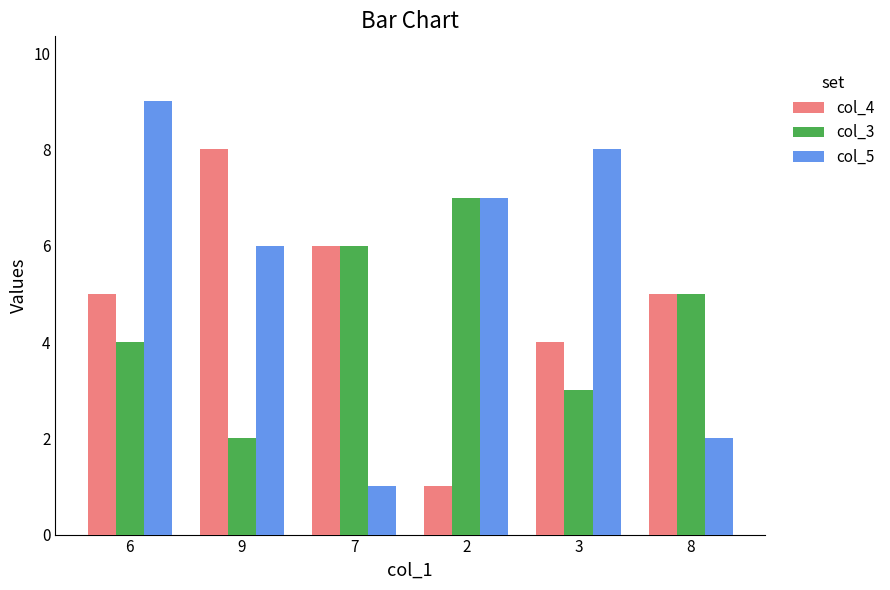

How many groups of bars are there?

6